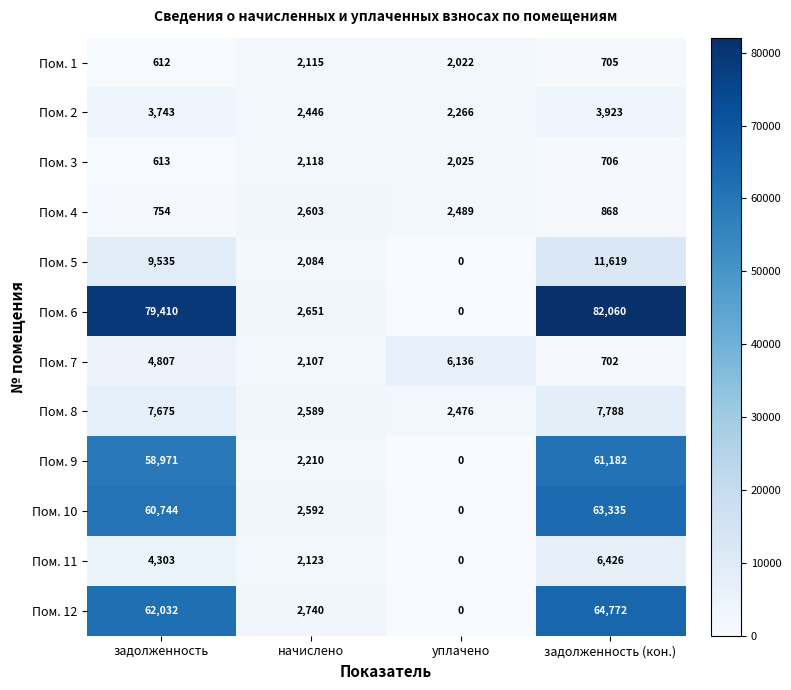

At which label does Пом. 11 reach its peak?

задолженность (кон.)